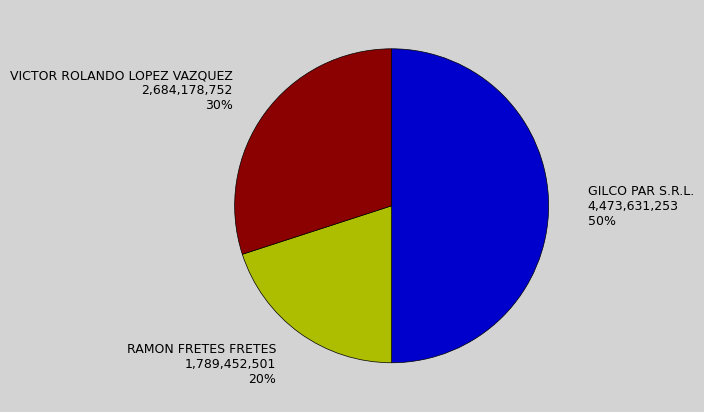

What is the largest slice in the pie chart?

GILCO PAR S.R.L.